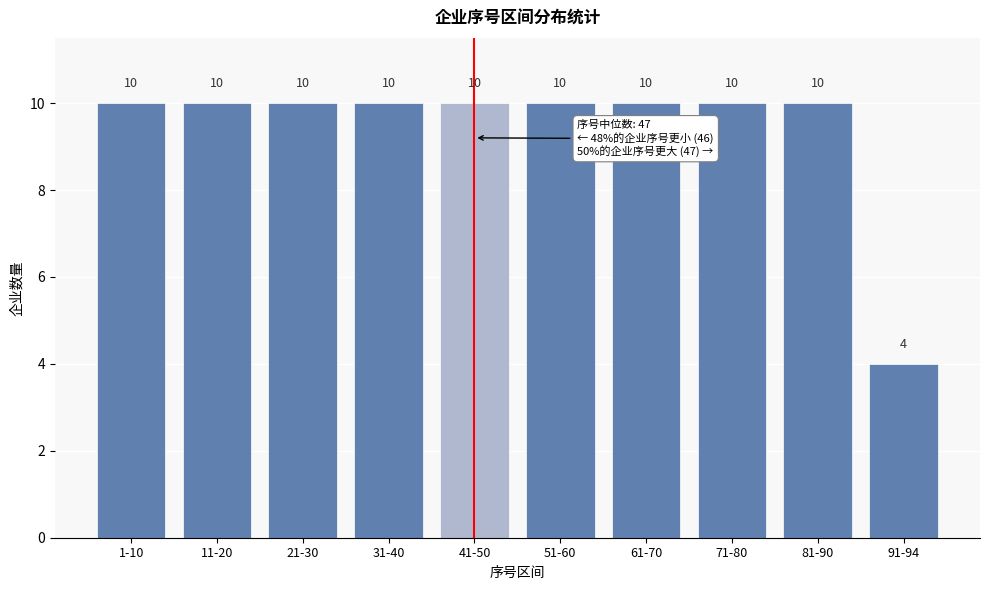

Reading right to left, list all the values displayed in this chart.

91-94=4	81-90=10	71-80=10	61-70=10	51-60=10	41-50=10	31-40=10	21-30=10	11-20=10	1-10=10